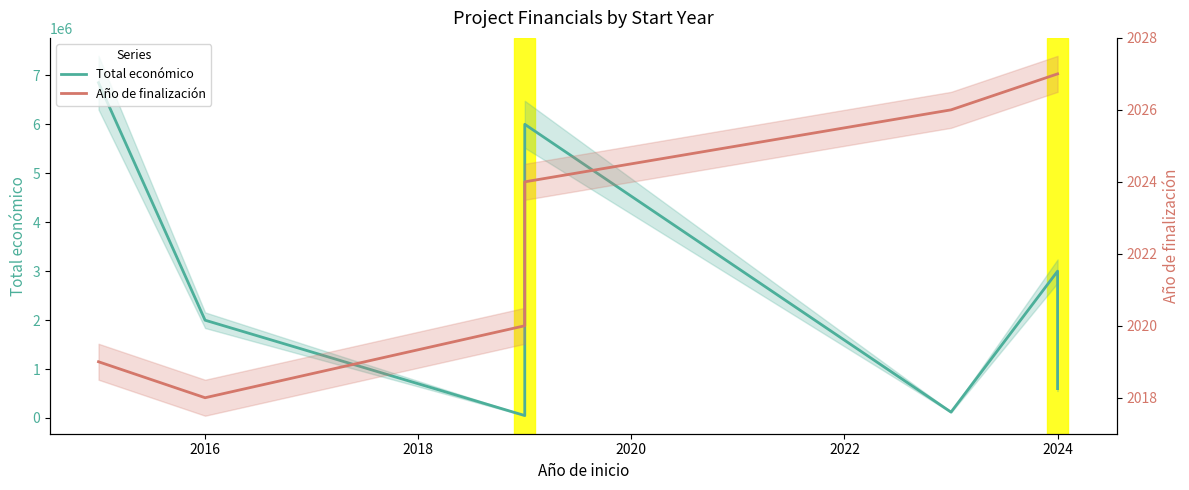

Between 2020 and 2024, which series saw the biggest shift?

Total económico